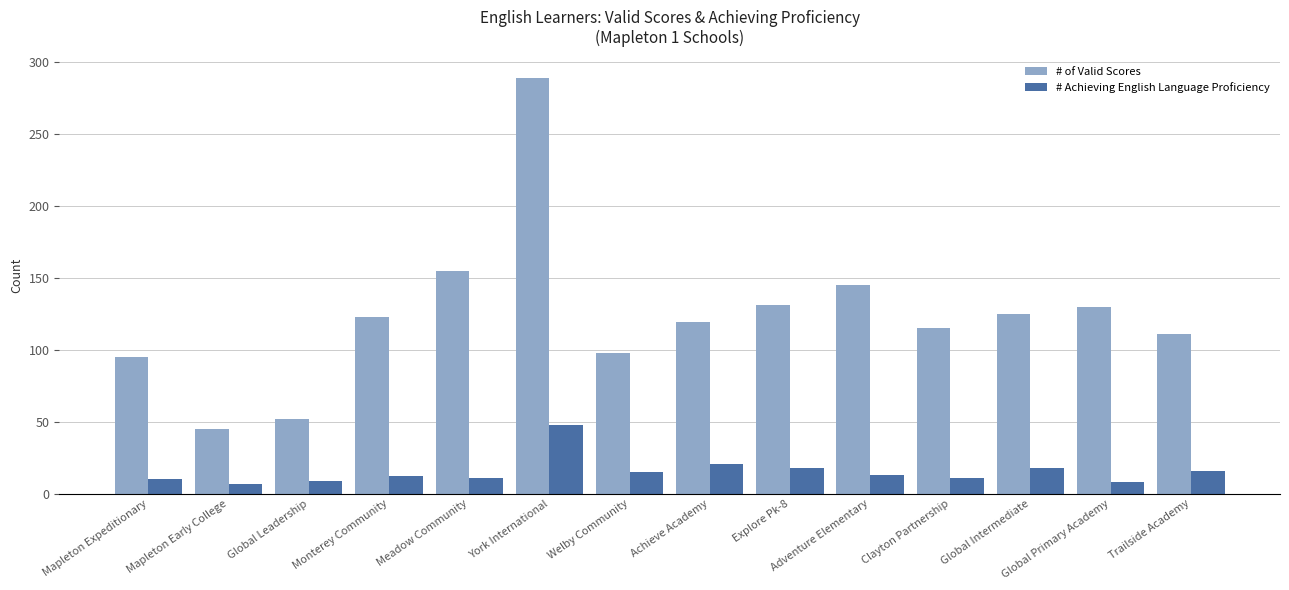

What is the difference between the maximum and second lowest values in the # Achieving English Language Proficiency series?

40